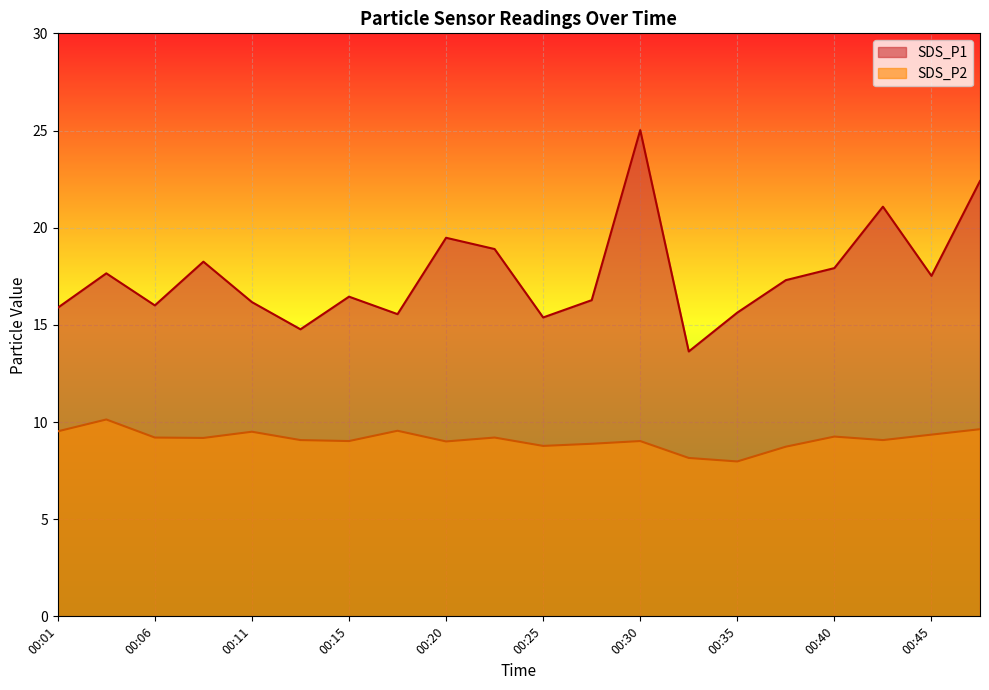

Where is SDS_P2 nearest to the value 9?

00:20